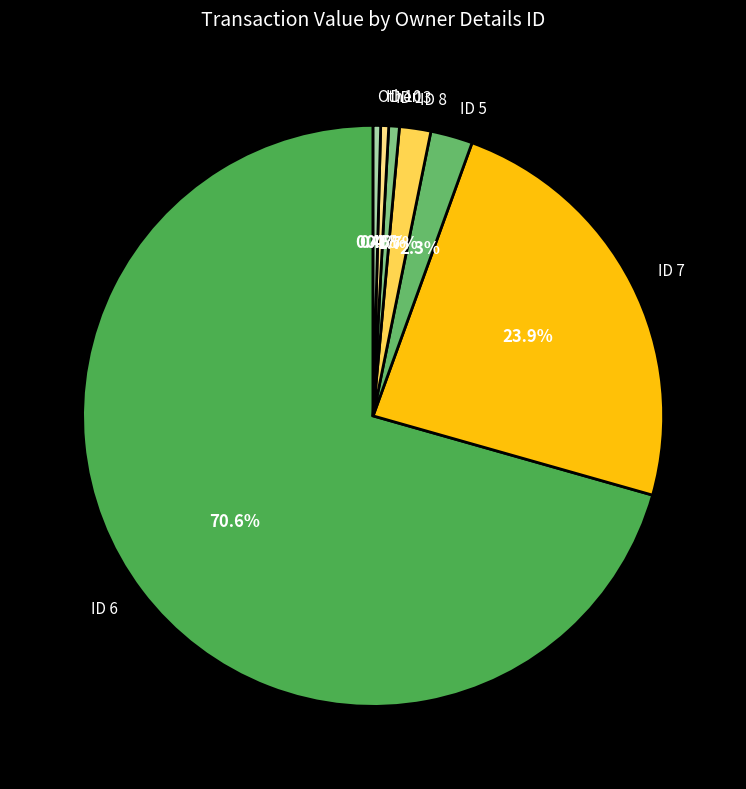

Does ID 8 represent more than half of the total?

No